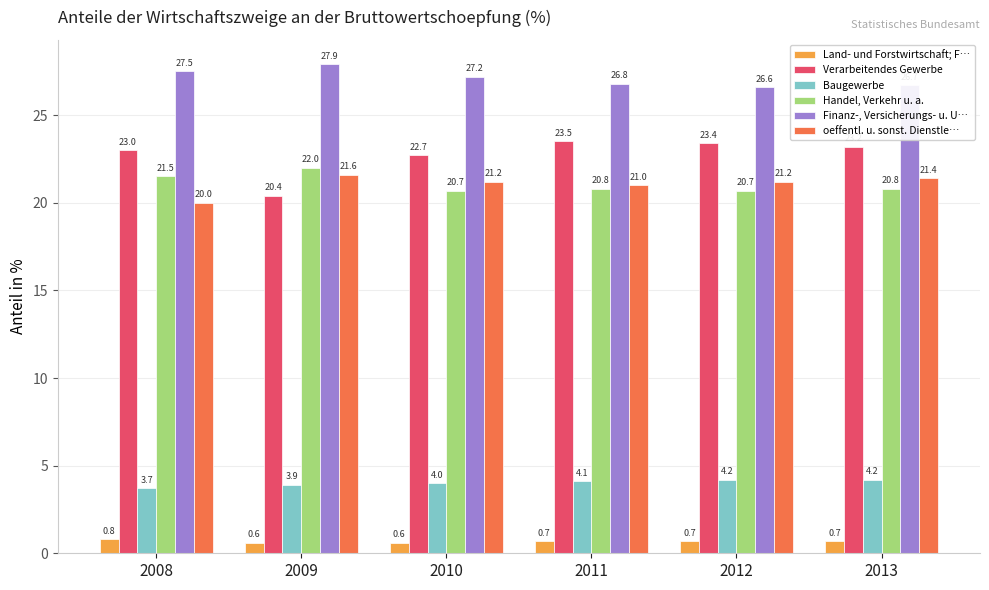

What is the difference between the Baugewerbe values at 2008 and 2011?

0.4